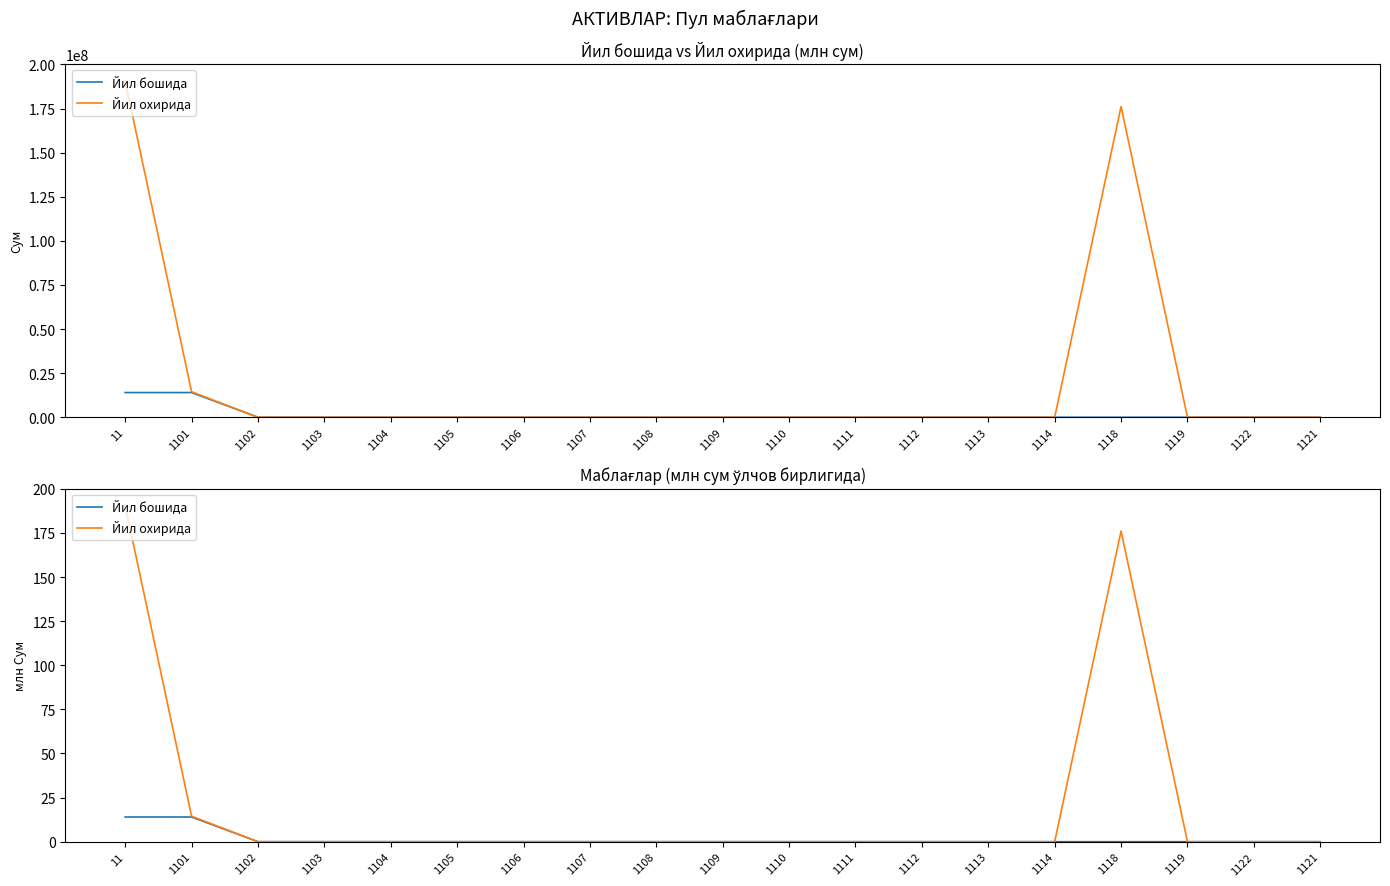

List the series in order of their peak value, highest first.

Йил охирида, Йил бошида